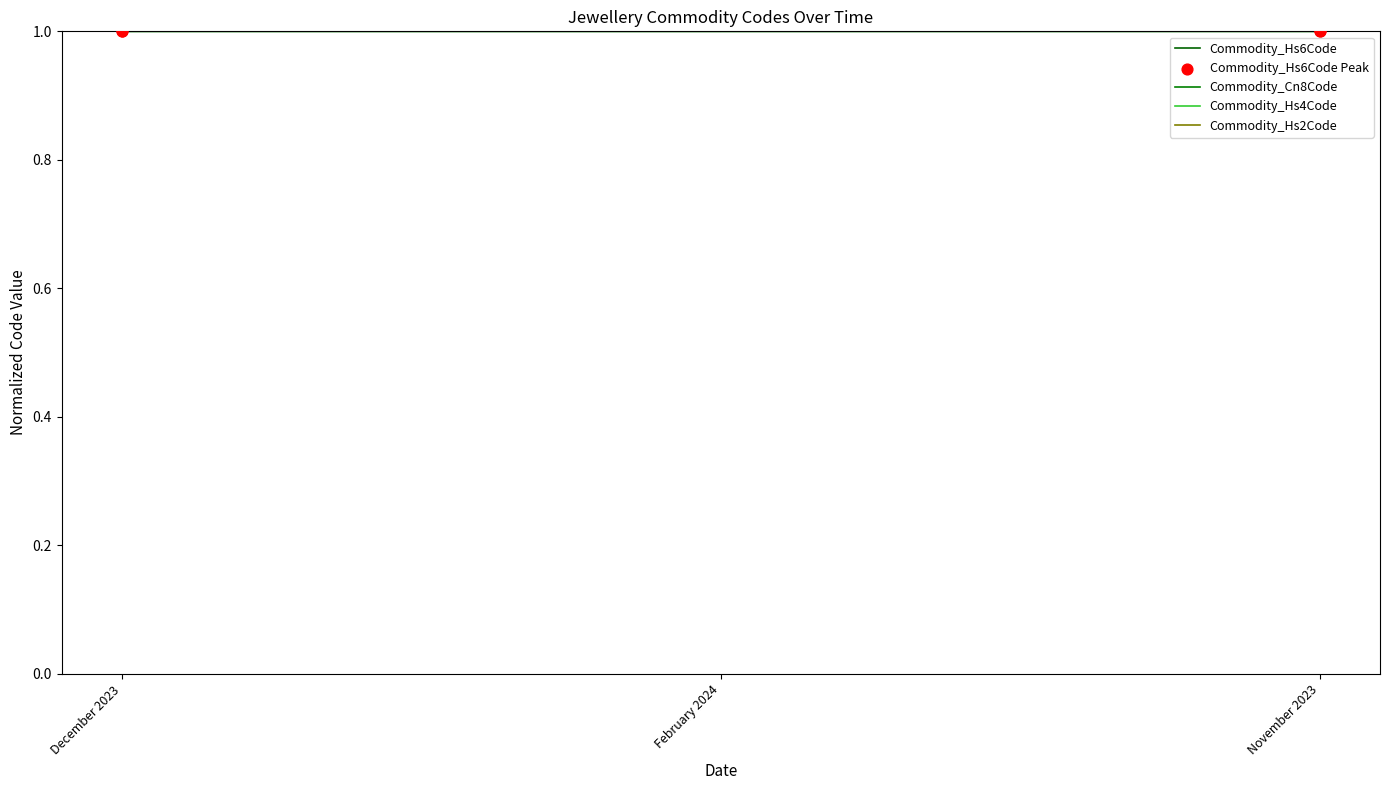

Does the chart have visible grid lines?

No